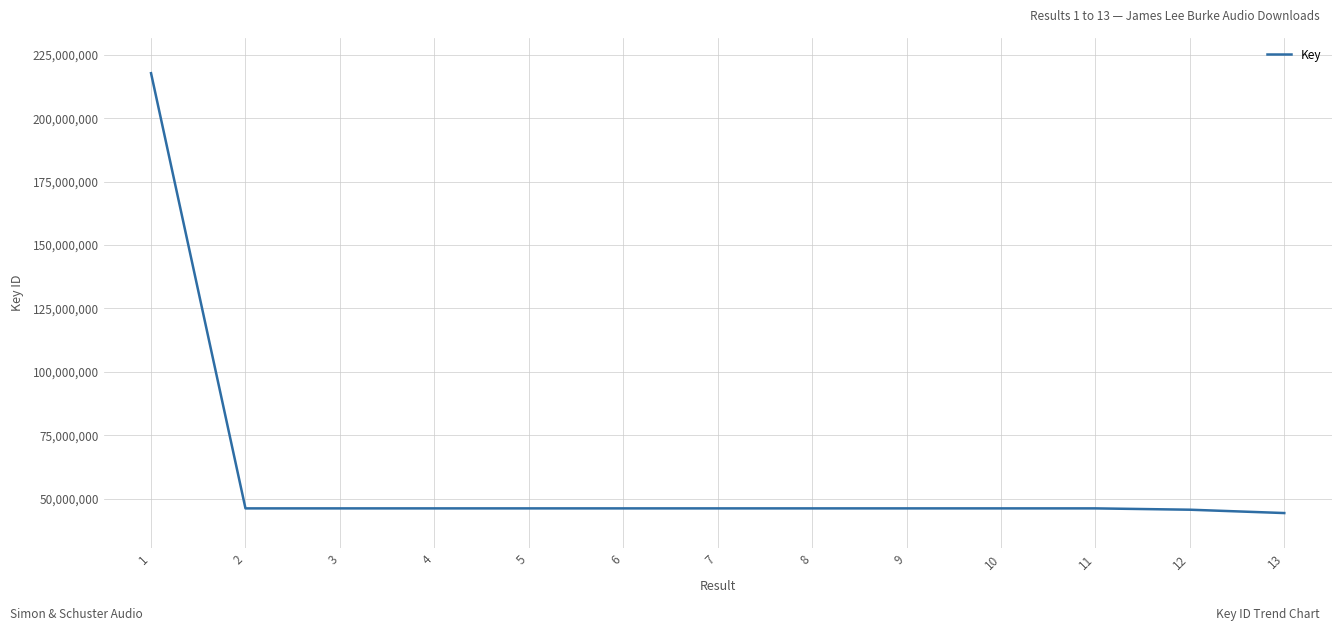

What is the maximum value shown in the chart?

217822168